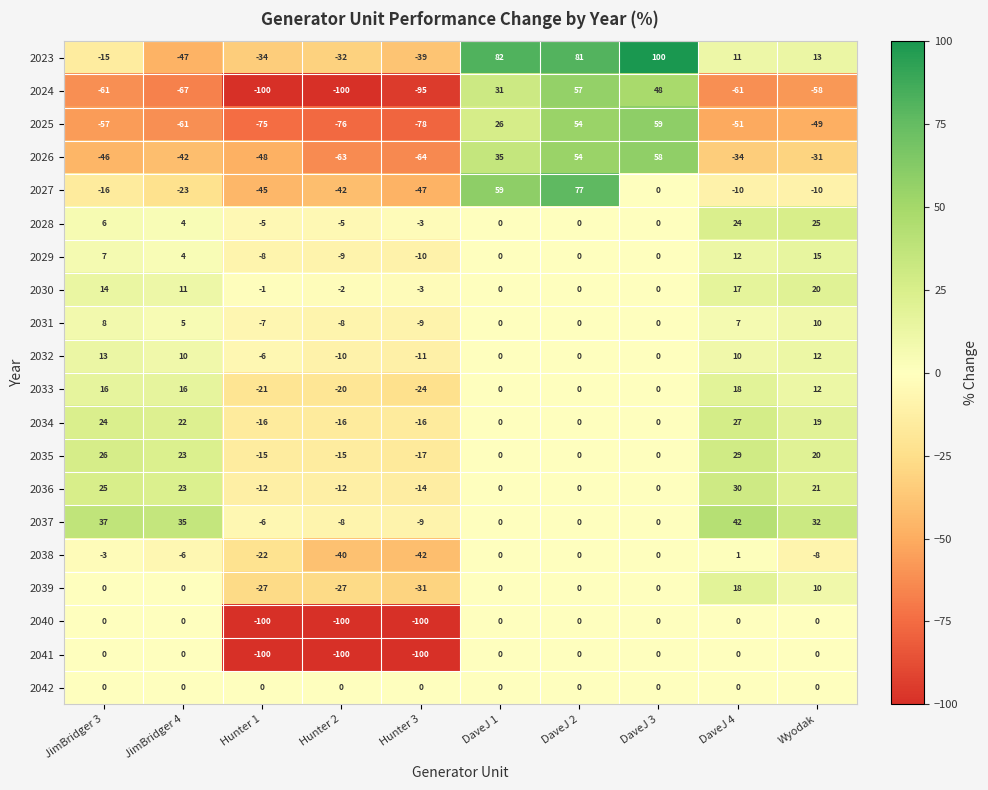

What is the difference between the maximum and minimum values in the 2024 series?

157